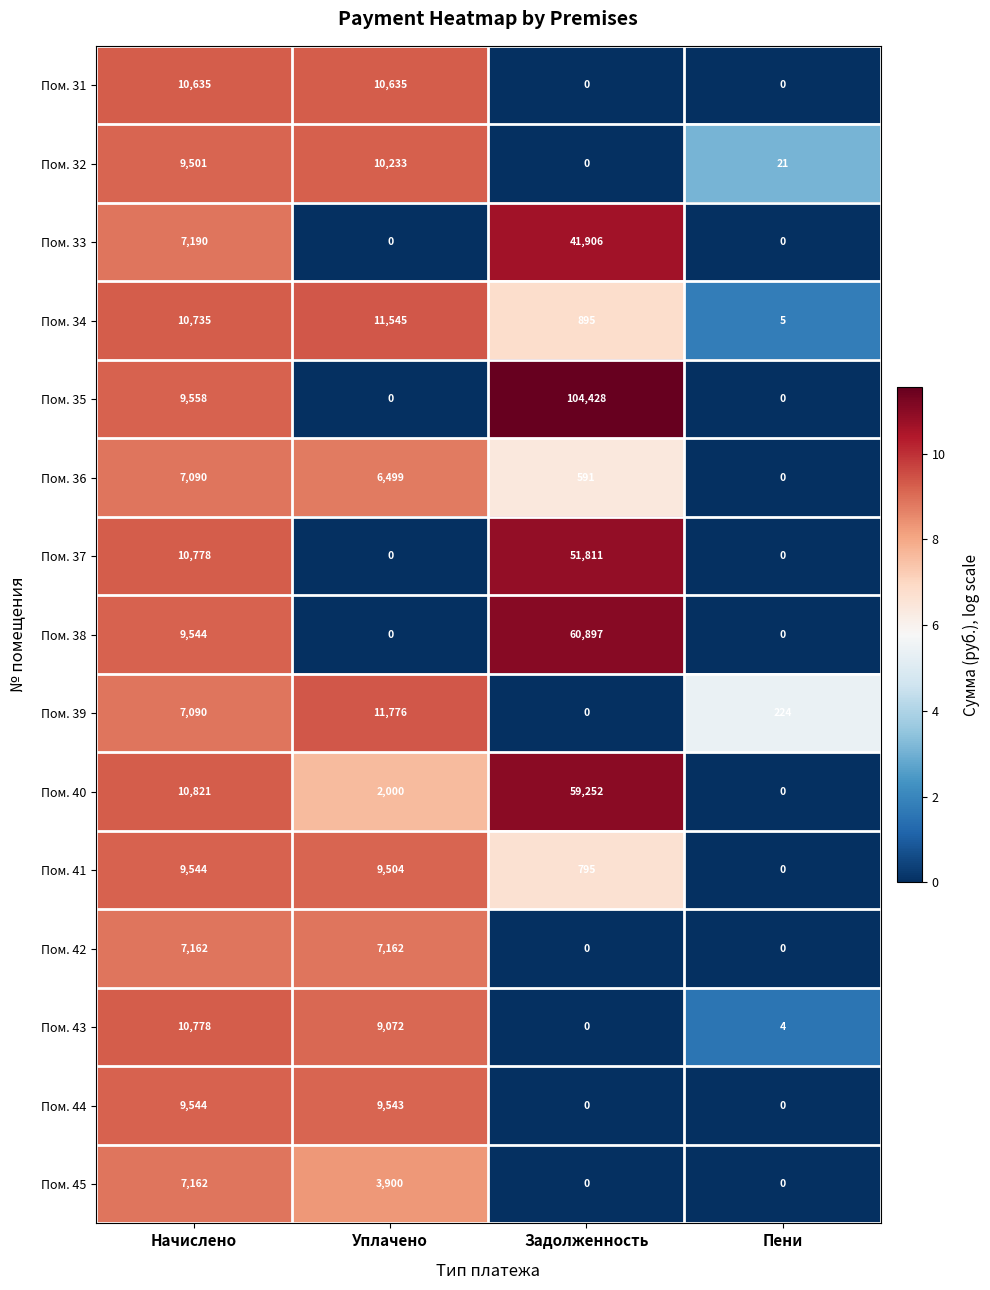

At which category is the sum across all series the highest?

Задолженность